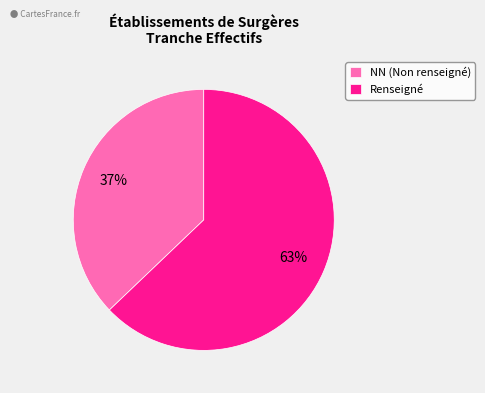

Rank the categories by value from highest to lowest.

Renseigné, NN (Non renseigné)